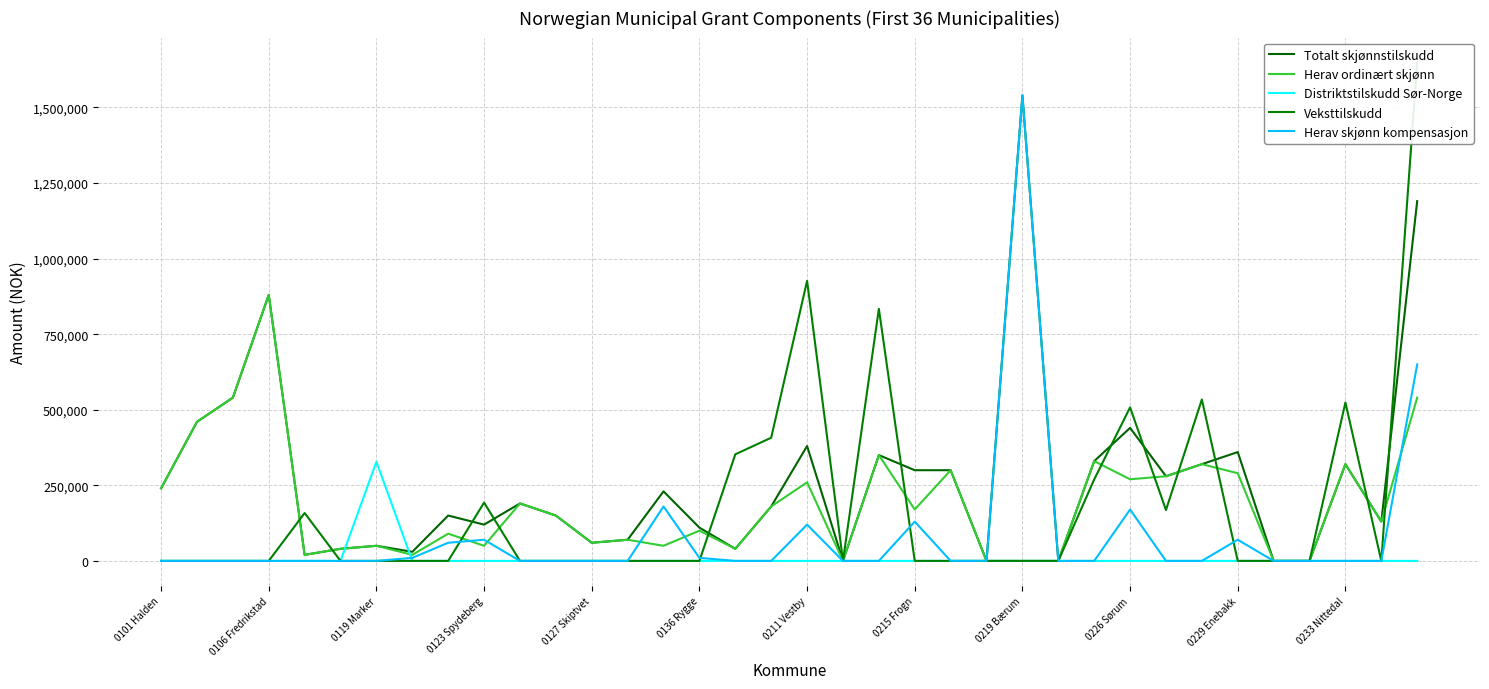

What is the maximum value shown in the chart?

1648600